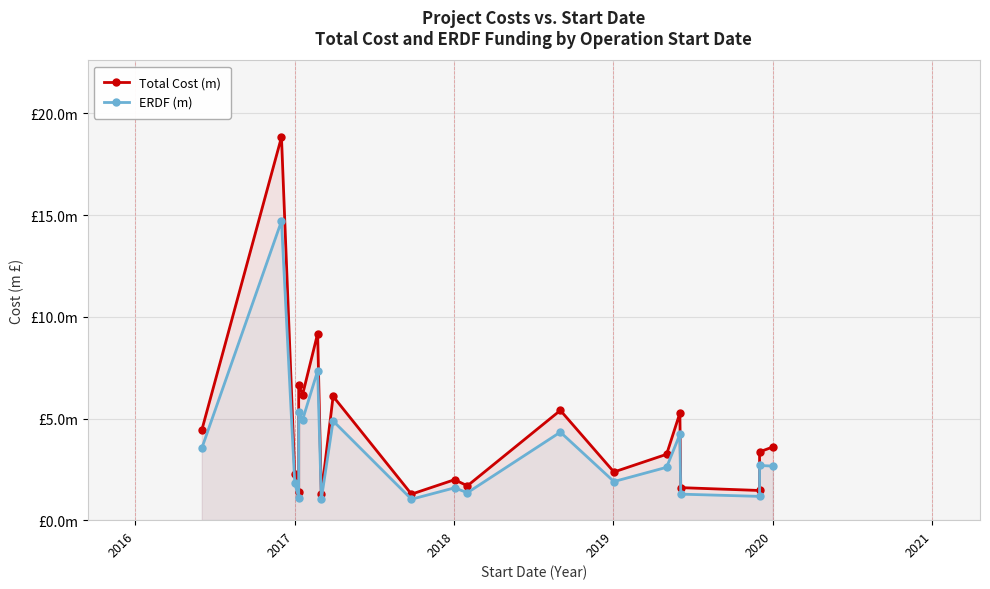

How many interior local valleys does the ERDF (m) series have?

7